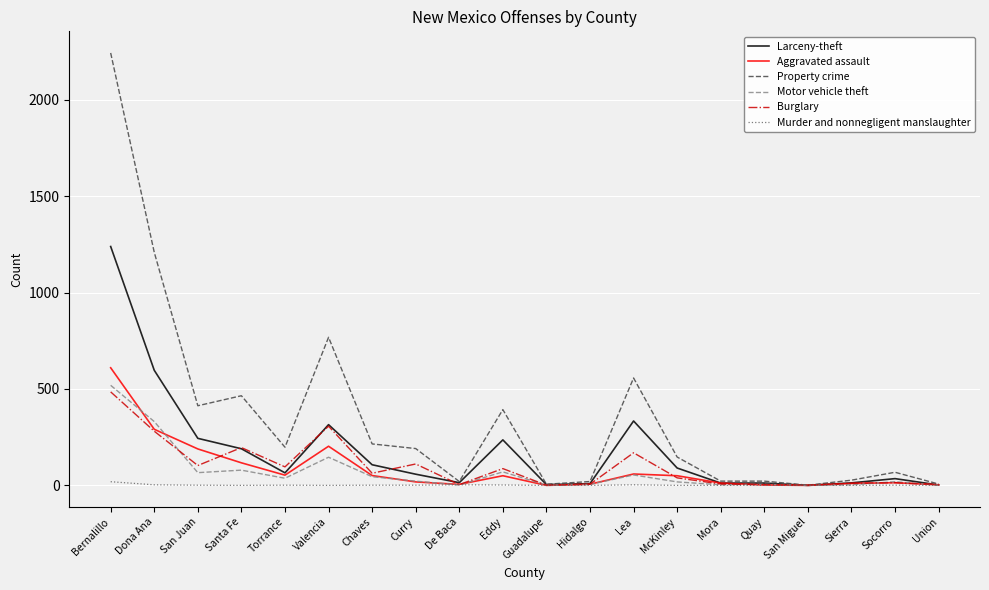

True or false: Motor vehicle theft has a value of 306 at Bernalillo.

False